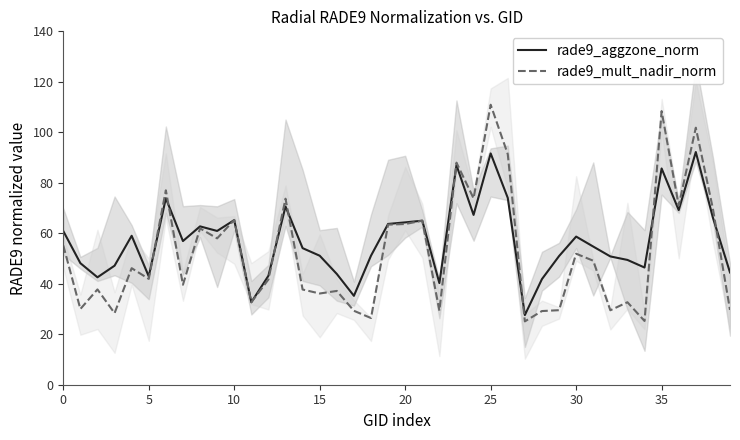

True or false: rade9_aggzone_norm and rade9_mult_nadir_norm intersect in this chart.

True